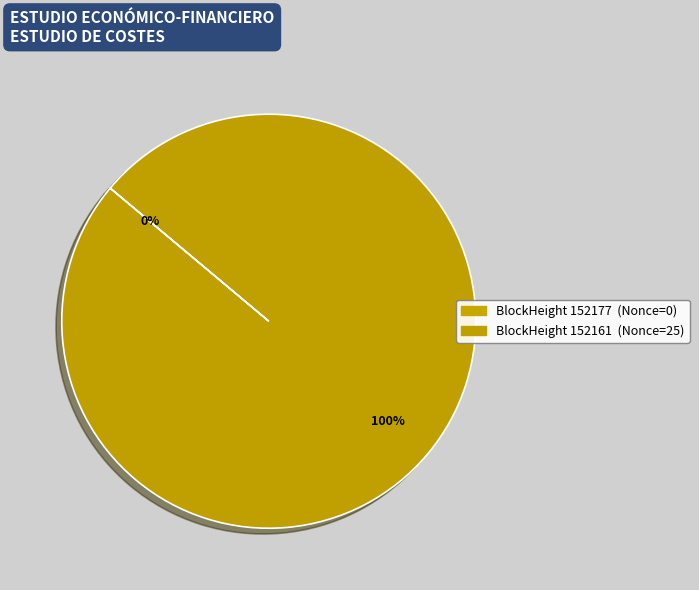

Rank the categories by value from lowest to highest.

152177, 152161